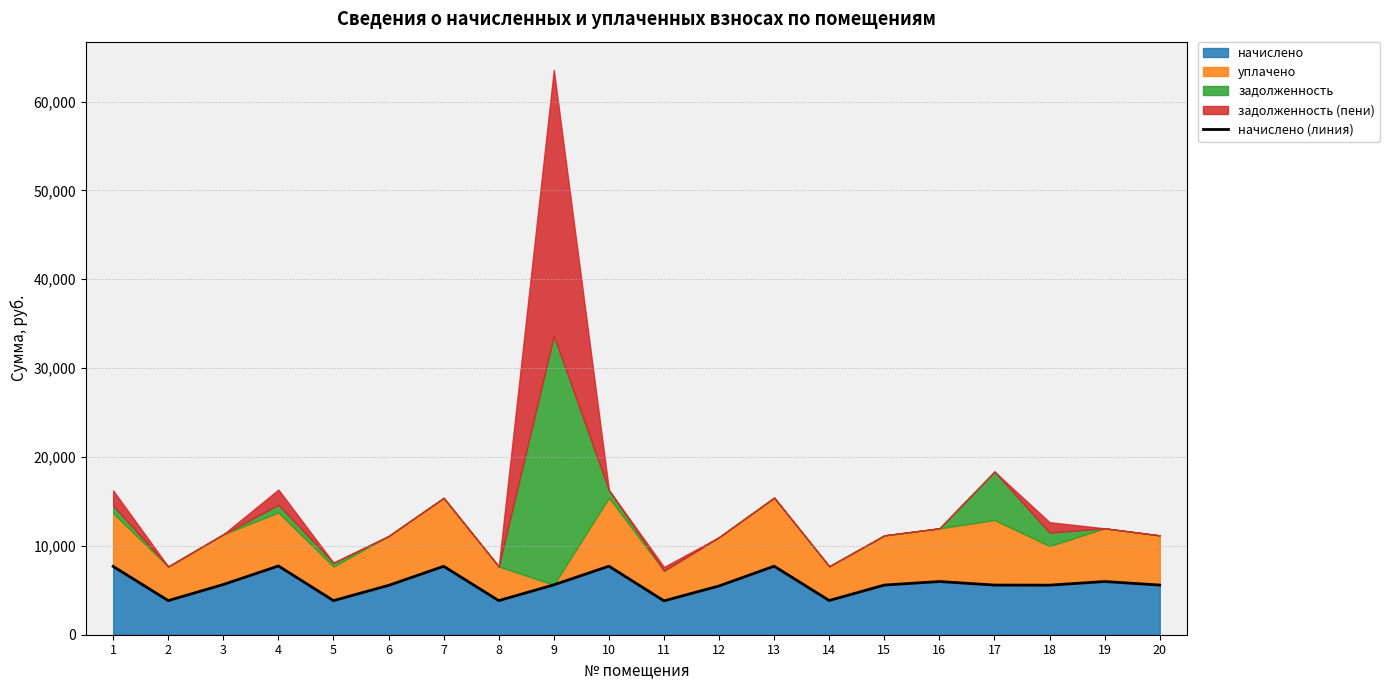

Reading right to left, what are all the values shown in this chart?

20=5589.0	19=5986.4	18=5576.6	17=5589.0	16=5986.4	15=5589.0	14=3850.2	13=7712.8	12=5489.6	11=3812.9	10=7712.8	9=5613.8	8=3837.8	7=7700.4	6=5551.7	5=3837.8	4=7737.7	3=5651.1	2=3837.8	1=7688.0